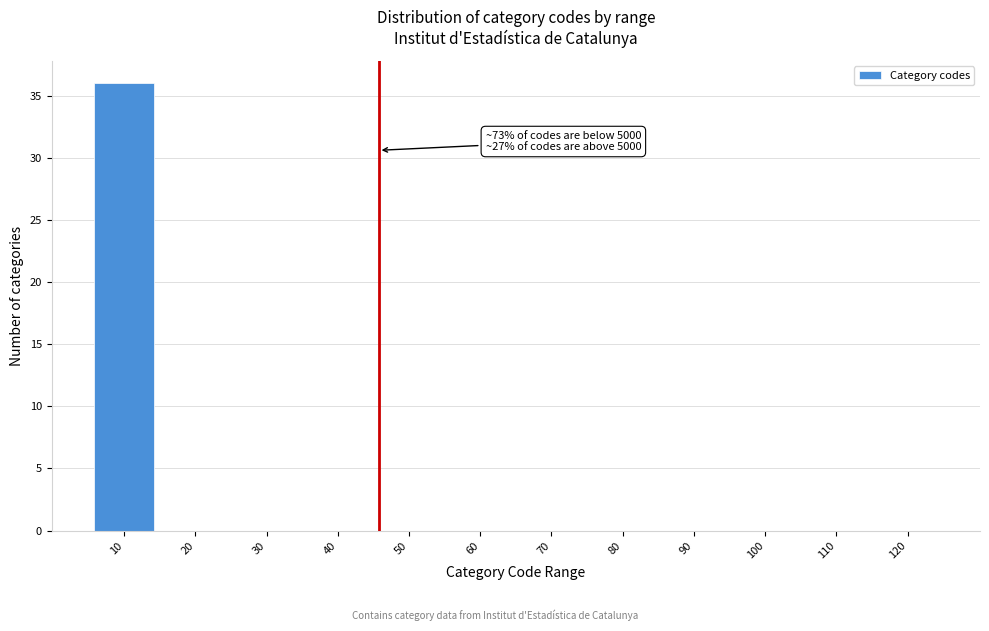

Reading left to right, list all the values displayed in this chart.

10=36	20=0	30=0	40=0	50=0	60=0	70=0	80=0	90=0	100=0	110=0	120=0